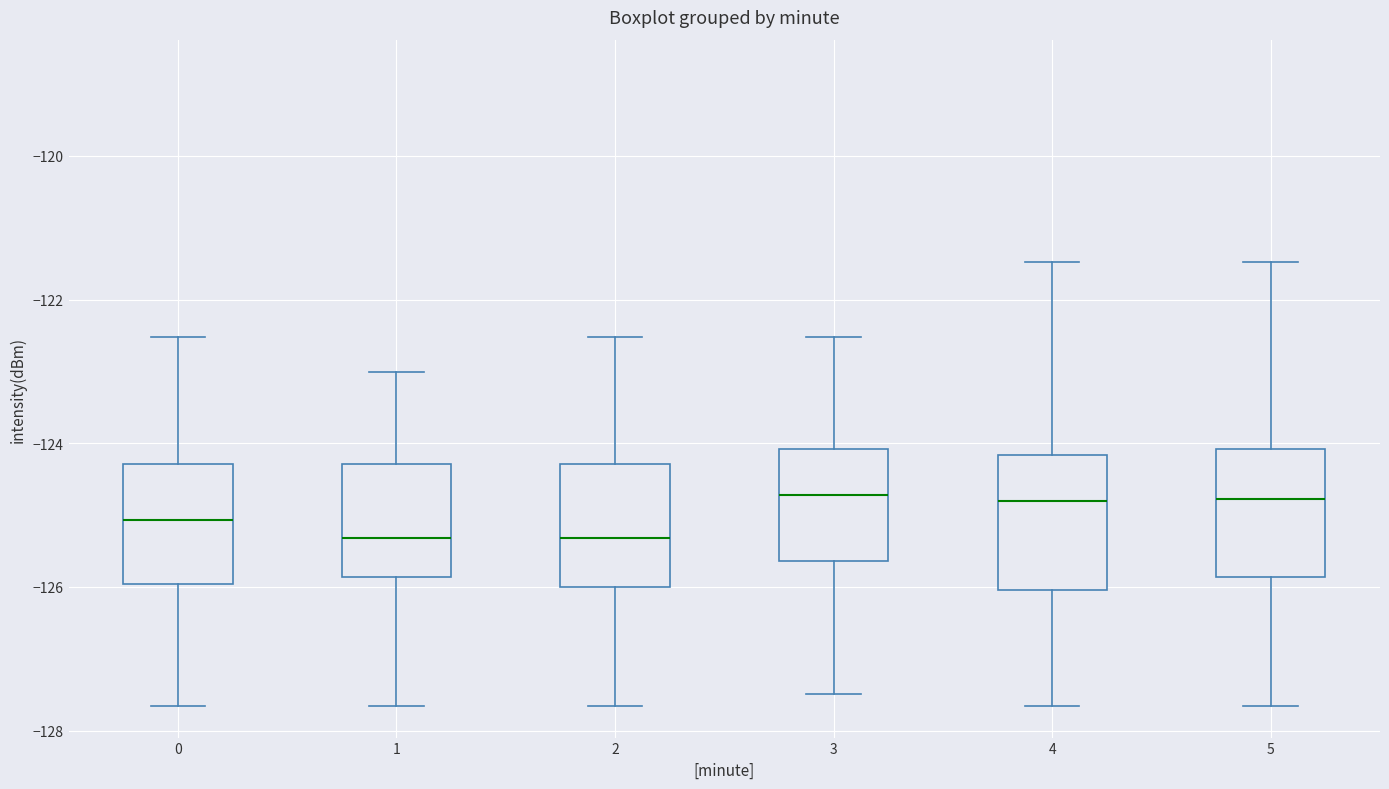

Reading left to right, transcribe this box plot: for each box, give where its median line is, the range the box spans, and where its two whiskers end, as read against the y-axis. The values are not printed on the chart, so give them approximately, as read against the axis.

0: median -125.0, box -126.0 to -124.2, whiskers -127.6 to -122.6
1: median -125.4, box -125.8 to -124.2, whiskers -127.6 to -123.0
2: median -125.4, box -126.0 to -124.2, whiskers -127.6 to -122.6
3: median -124.8, box -125.6 to -124.0, whiskers -127.4 to -122.6
4: median -124.8, box -126.0 to -124.2, whiskers -127.6 to -121.4
5: median -124.8, box -125.8 to -124.0, whiskers -127.6 to -121.4